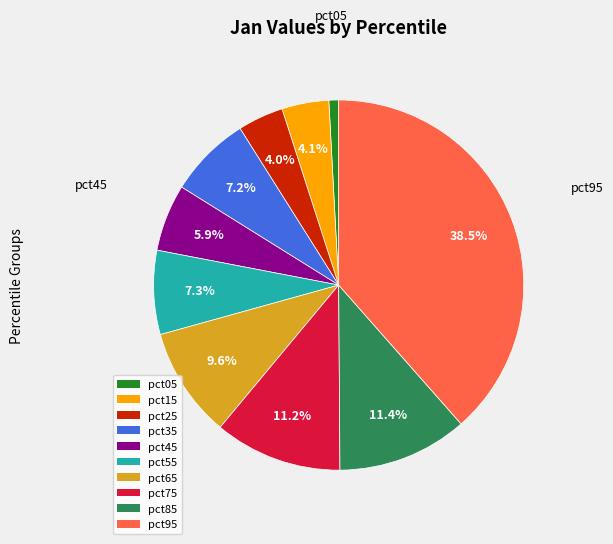

Which slice is the smallest?

pct05